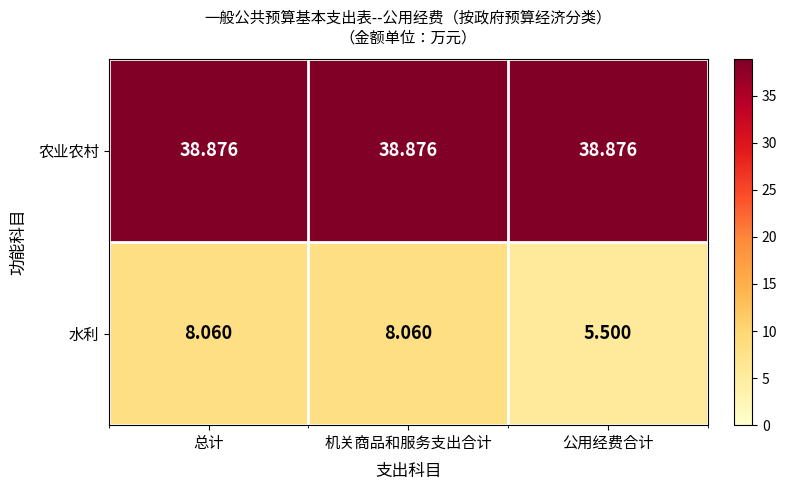

At which category does the chart reach its minimum across all series?

公用经费合计